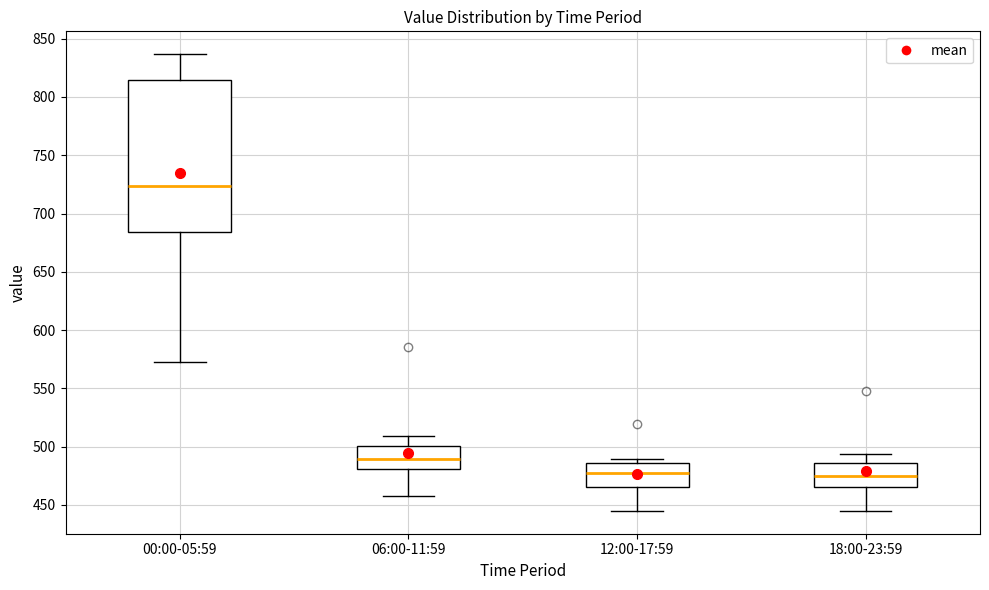

Reading left to right, read every box against the y-axis: the position of its median line, the range the box covers, and the ends of its whiskers. The values are not printed on the chart, so give them approximately, as read against the axis.

00:00-05:59: median 725, box 685 to 815, whiskers 575 to 835
06:00-11:59: median 490, box 480 to 500, whiskers 455 to 510
12:00-17:59: median 475, box 465 to 485, whiskers 445 to 490
18:00-23:59: median 475, box 465 to 485, whiskers 445 to 495